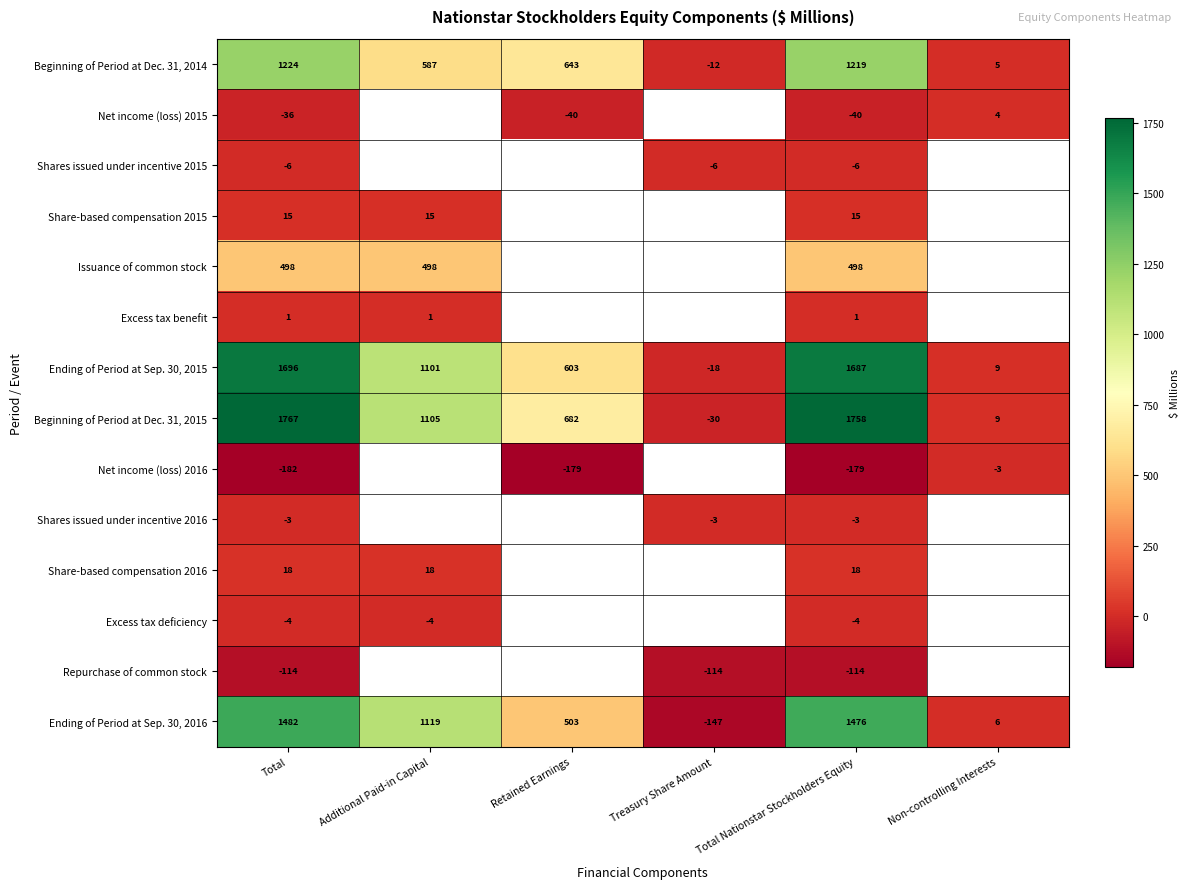

Is the value of Beginning of Period at Dec. 31, 2014 at Treasury Share Amount greater than the value of Excess tax benefit at Total?

No